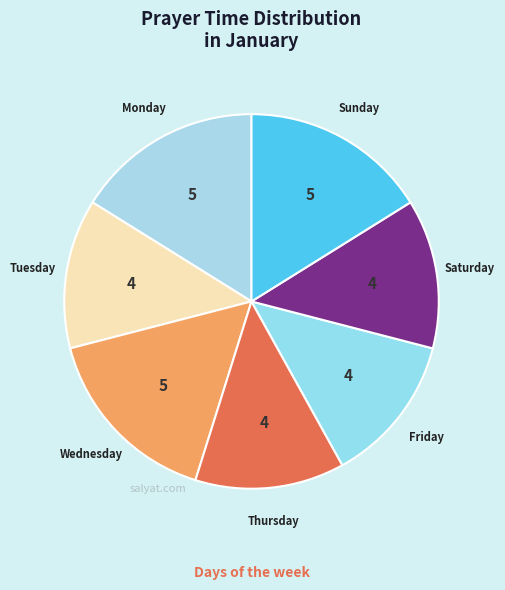

How many segments does this pie chart have?

7